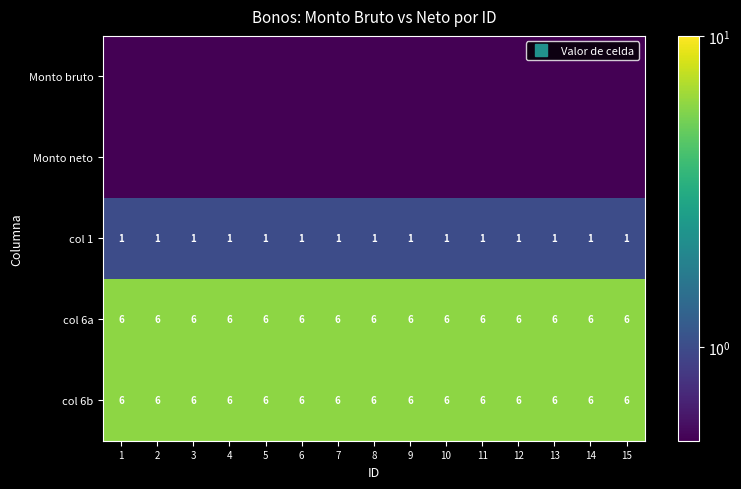

Is it true that col 6b equals 6.0 at 2?

True